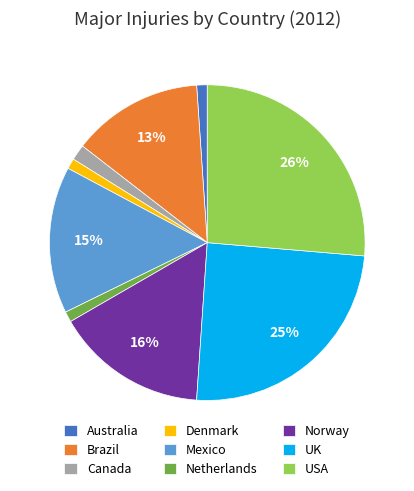

What is the largest slice in the pie chart?

USA